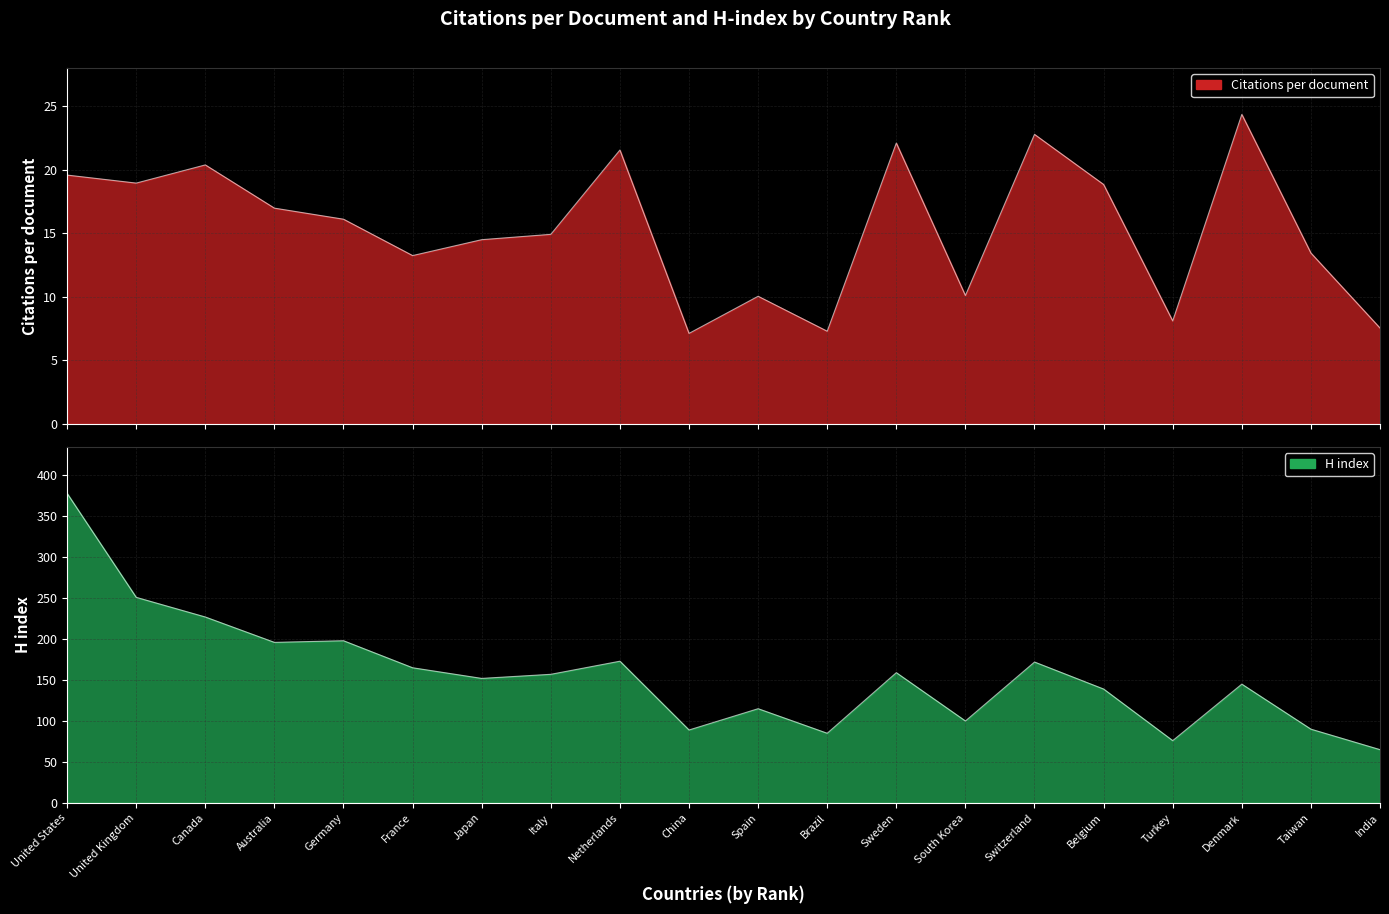

True or false: H index and Citations per document intersect in this chart.

False